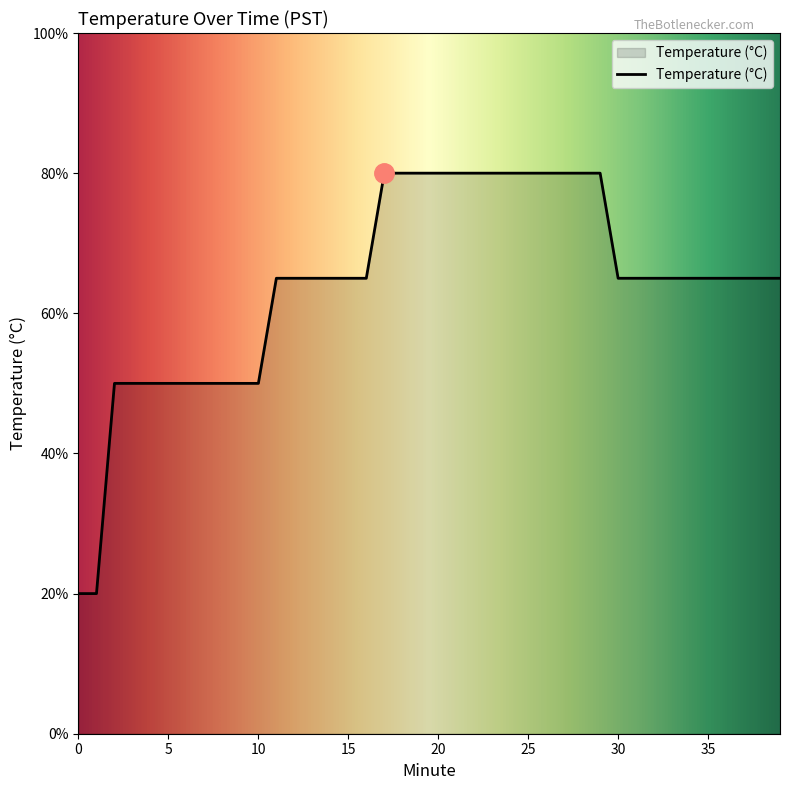

What is the maximum value shown in the chart?

80.0